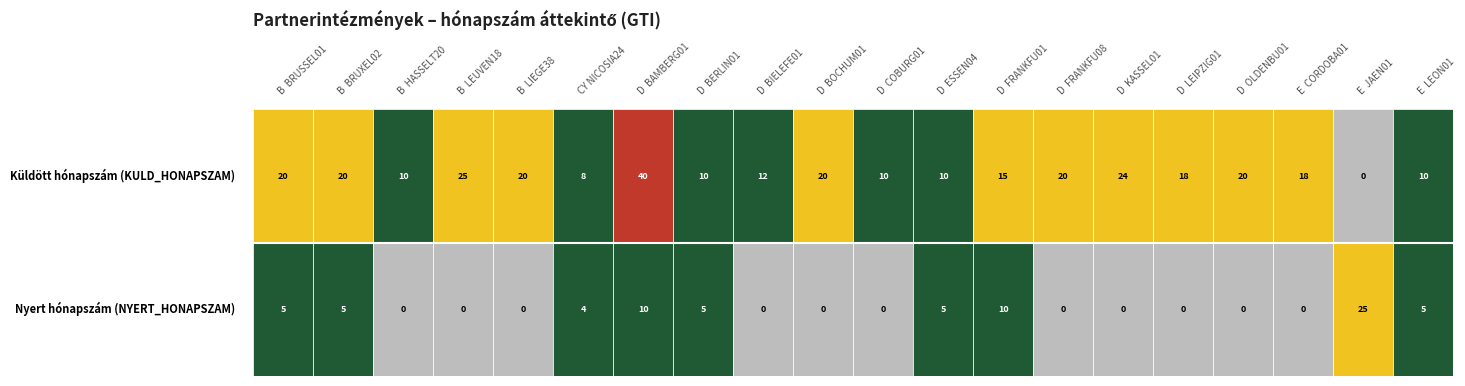

What is the sum of the B  LIEGE38 values at KULD_HONAPSZAM and NYERT_HONAPSZAM?

20